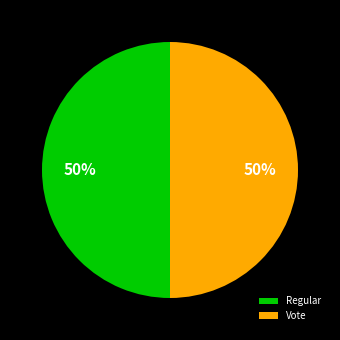

How many slices are in this pie chart?

2